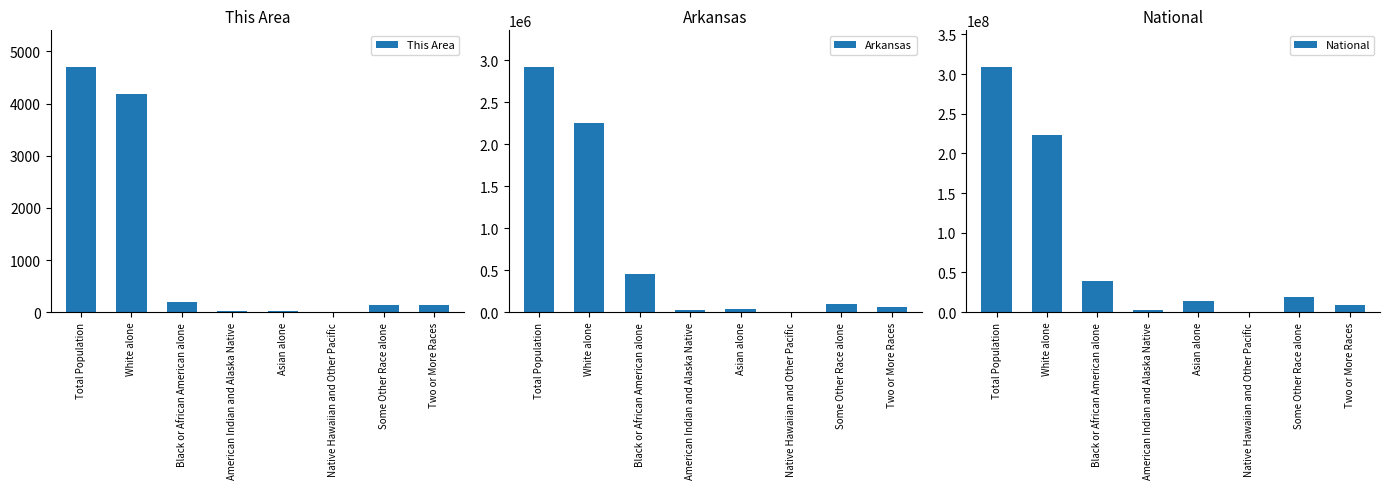

Reading right to left, extract all data points from this chart.

This Area: Two or More Races=133	Some Other Race alone=129	Native Hawaiian and Other Pacific=1	Asian alone=30	American Indian and Alaska Native=29	Black or African American alone=199	White alone=4178	Total Population=4699
Arkansas: Two or More Races=57010	Some Other Race alone=99571	Native Hawaiian and Other Pacific=5863	Asian alone=36102	American Indian and Alaska Native=22248	Black or African American alone=449895	White alone=2245229	Total Population=2915918
National: Two or More Races=9009073	Some Other Race alone=19107368	Native Hawaiian and Other Pacific=540013	Asian alone=14674252	American Indian and Alaska Native=2932248	Black or African American alone=38929319	White alone=223553265	Total Population=308745538